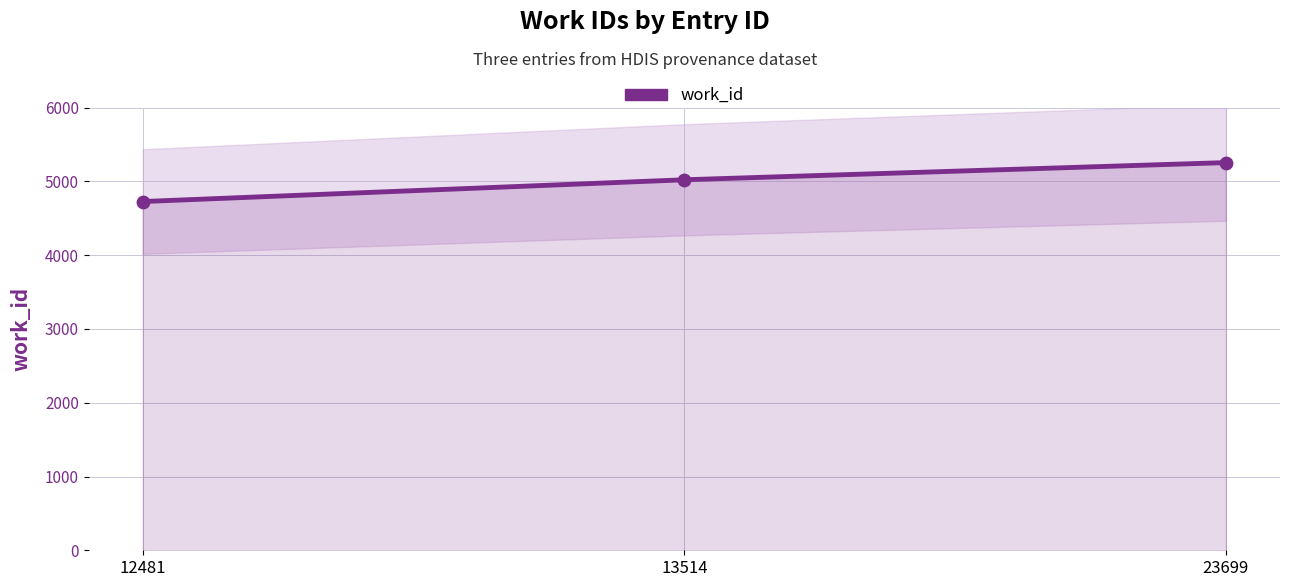

Which has a higher value, 23699 or 12481?

23699